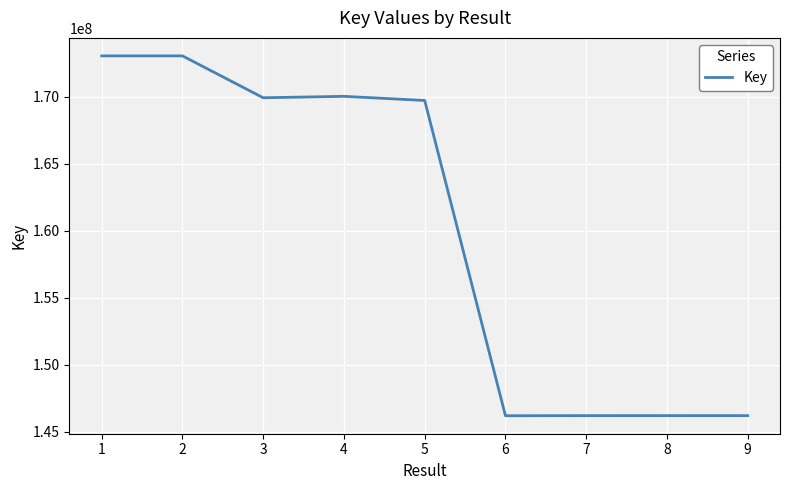

What is the change in value from 3 to 6?

-23744553